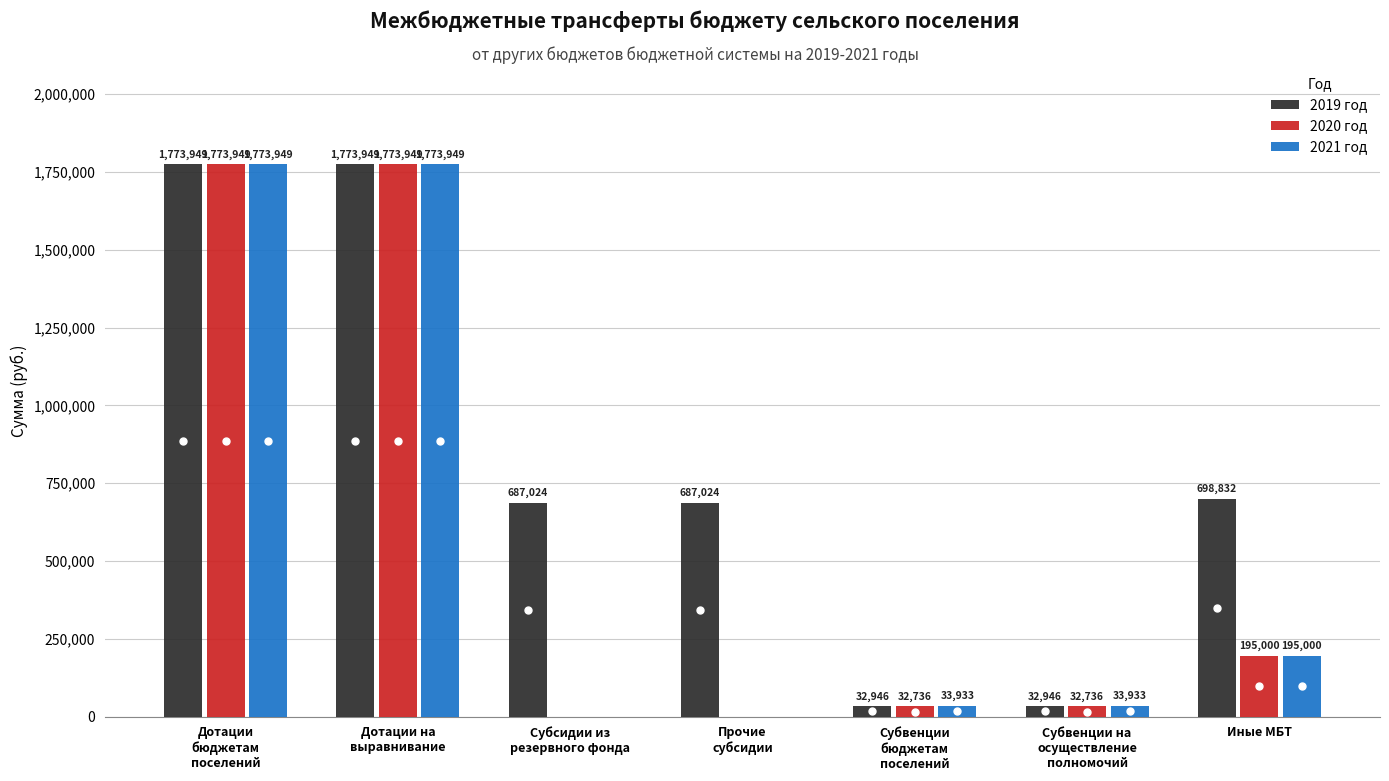

What is the maximum value for 2021 год?

1773949.0